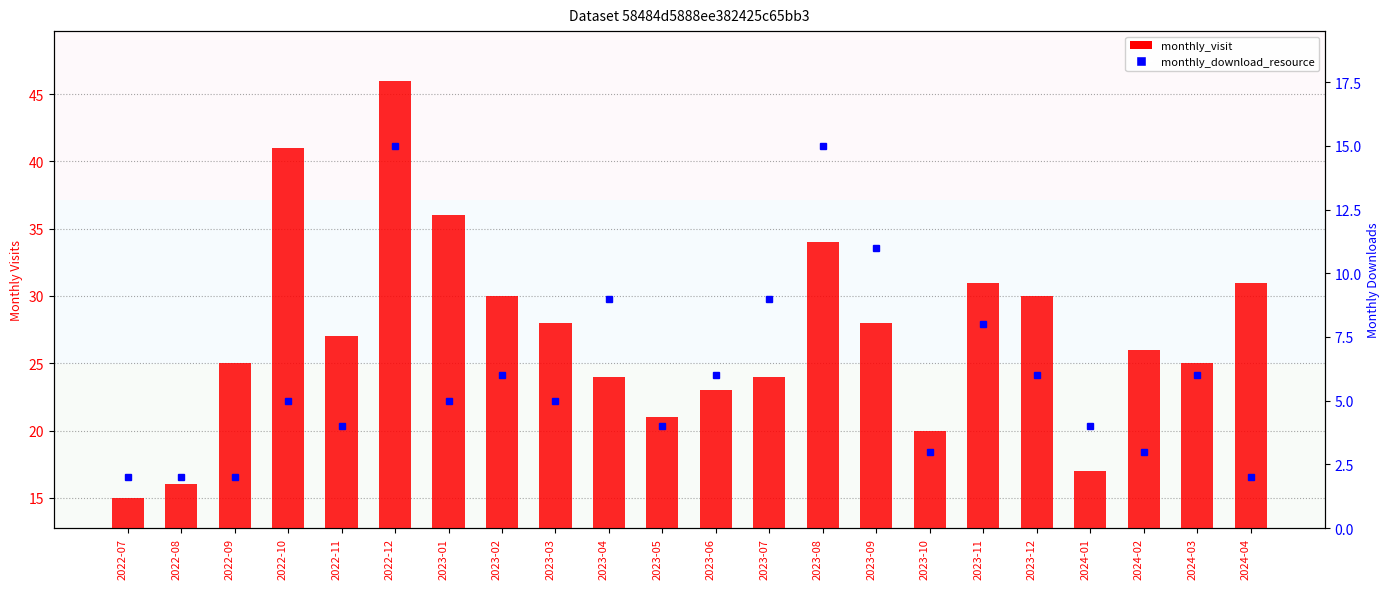

Reading right to left, list all the values displayed in this chart.

monthly_visit: 2024-04=31	2024-03=25	2024-02=26	2024-01=17	2023-12=30	2023-11=31	2023-10=20	2023-09=28	2023-08=34	2023-07=24	2023-06=23	2023-05=21	2023-04=24	2023-03=28	2023-02=30	2023-01=36	2022-12=46	2022-11=27	2022-10=41	2022-09=25	2022-08=16	2022-07=15
monthly_download_resource: 2024-04=2	2024-03=6	2024-02=3	2024-01=4	2023-12=6	2023-11=8	2023-10=3	2023-09=11	2023-08=15	2023-07=9	2023-06=6	2023-05=4	2023-04=9	2023-03=5	2023-02=6	2023-01=5	2022-12=15	2022-11=4	2022-10=5	2022-09=2	2022-08=2	2022-07=2